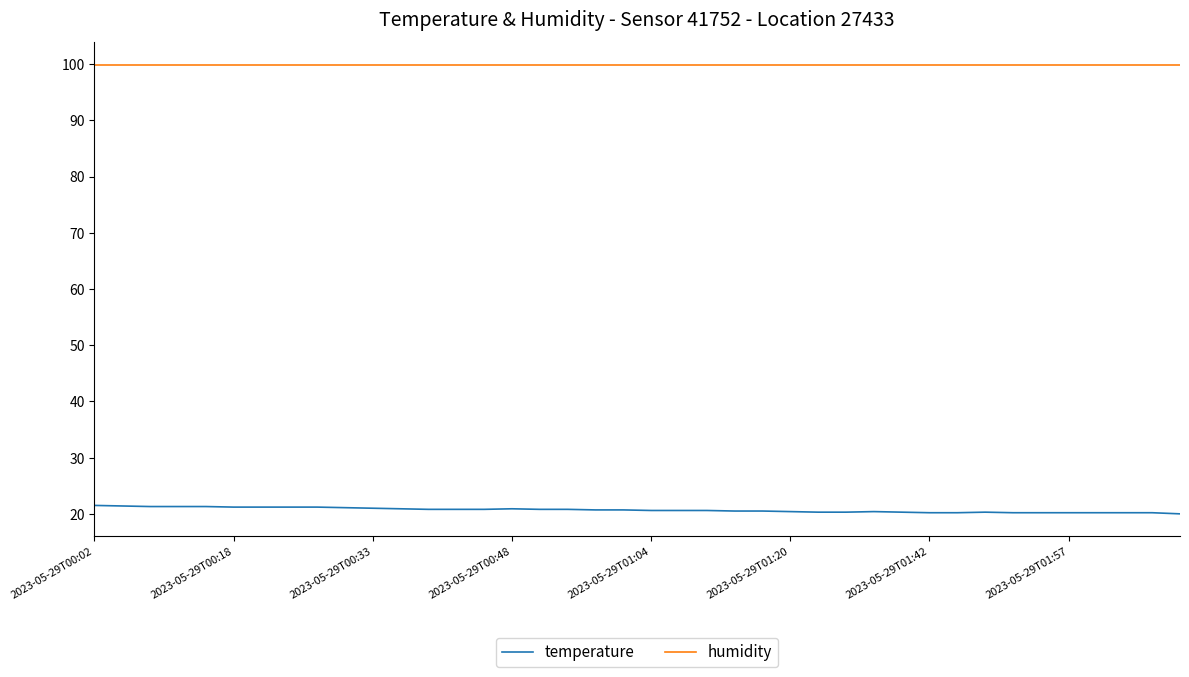

How many lines are shown in the chart?

2